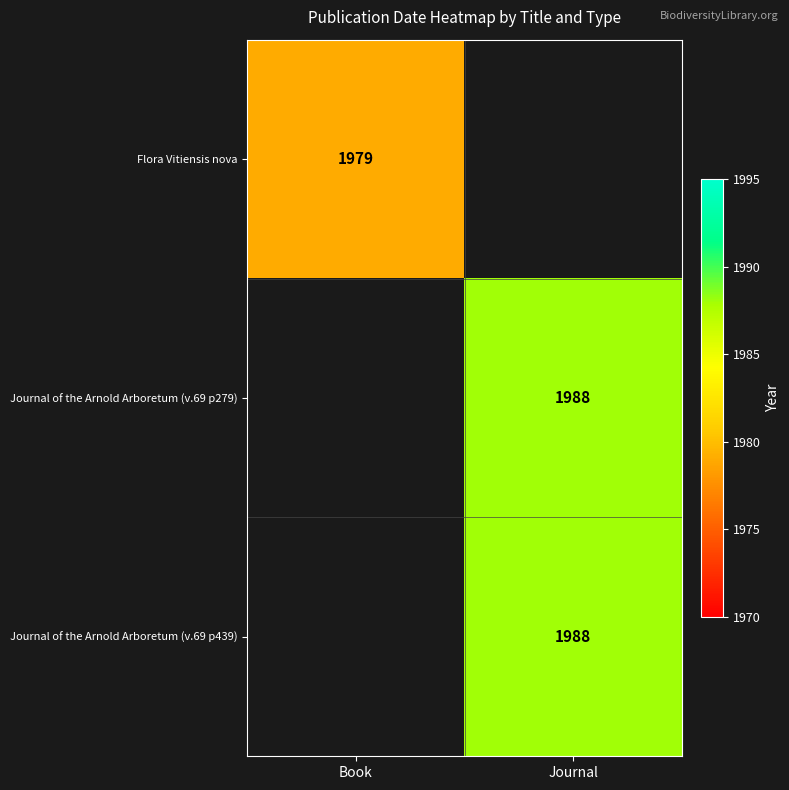

Is it true that Journal of the Arnold Arboretum (v.69 p439) equals 1988 at Journal?

True